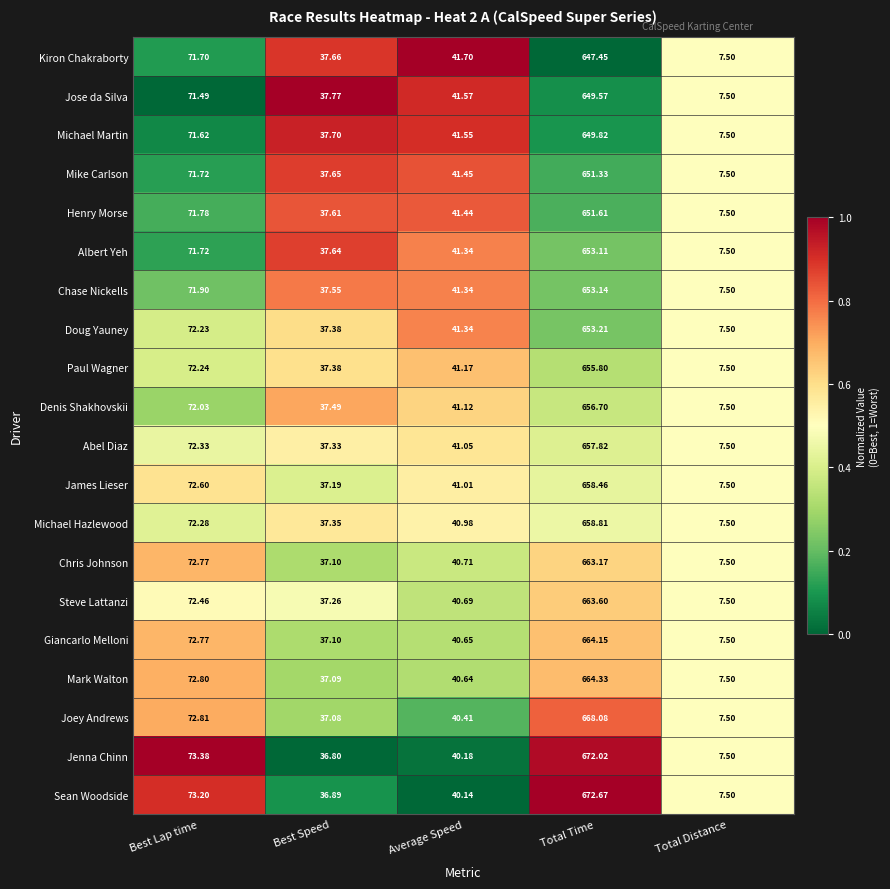

At which label is Giancarlo Melloni closest to 335?

Best Lap time